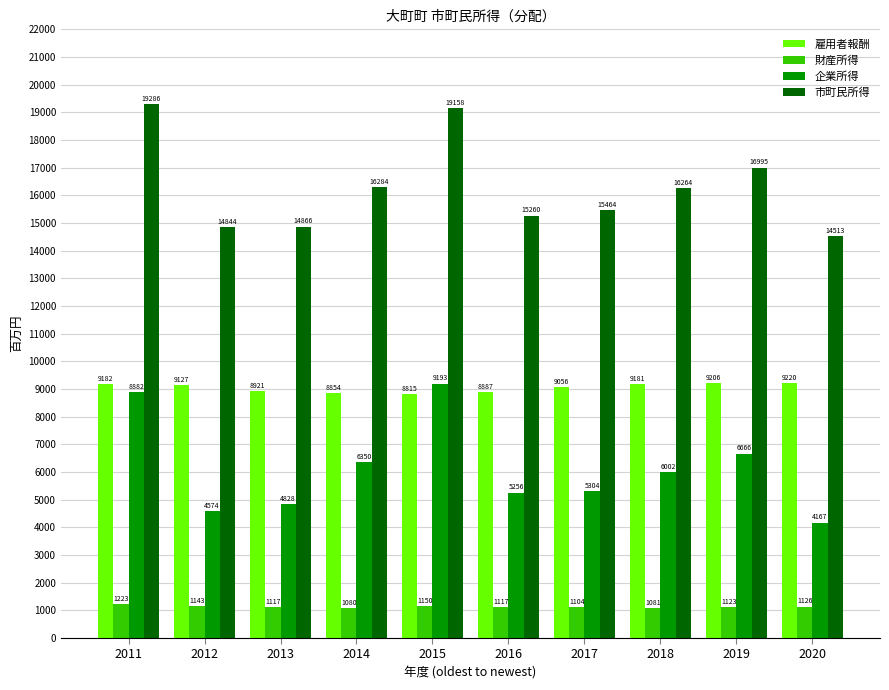

List the series in order of their overall mean, lowest first.

財産所得, 企業所得, 雇用者報酬, 市町民所得